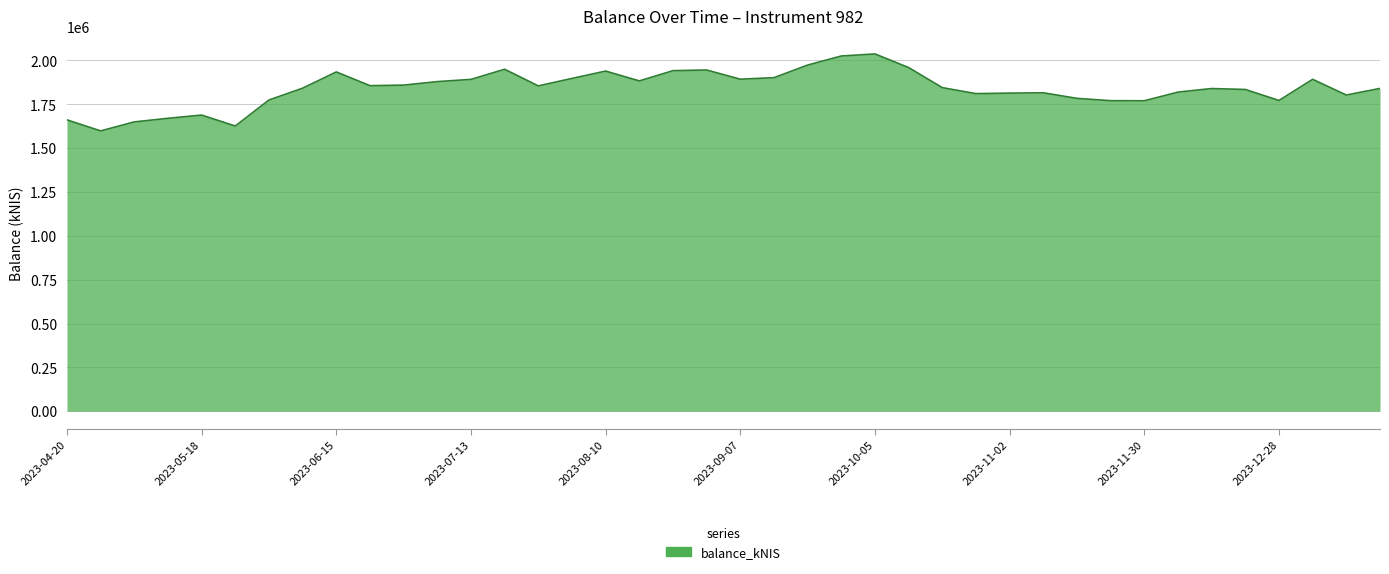

What is the smallest value displayed?

1598375.7